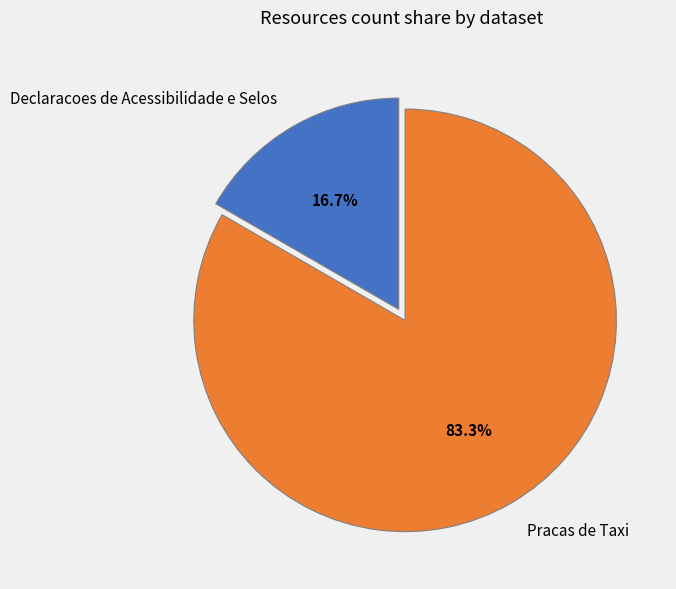

To the nearest percent, what portion does Declaracoes de Acessibilidade e Selos represent?

17%